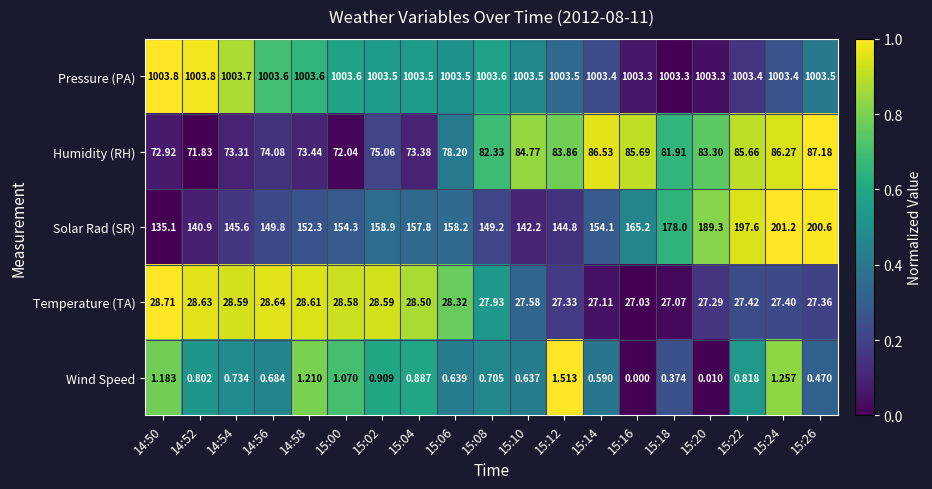

Count the number of categories in the chart.

19